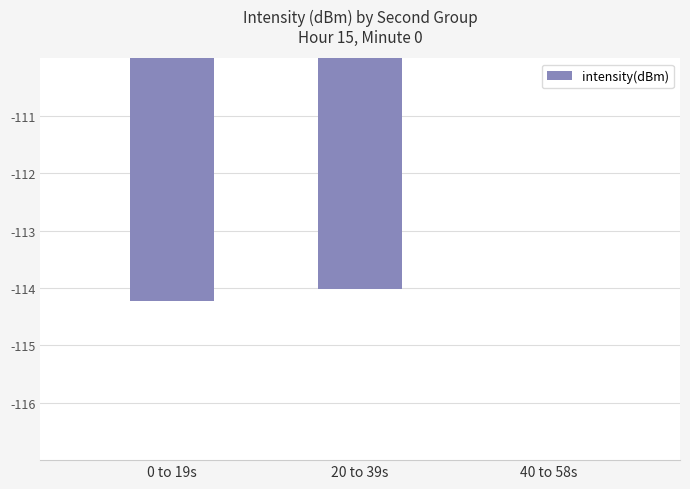

At which label is the value closest to -114?

20 to 39s